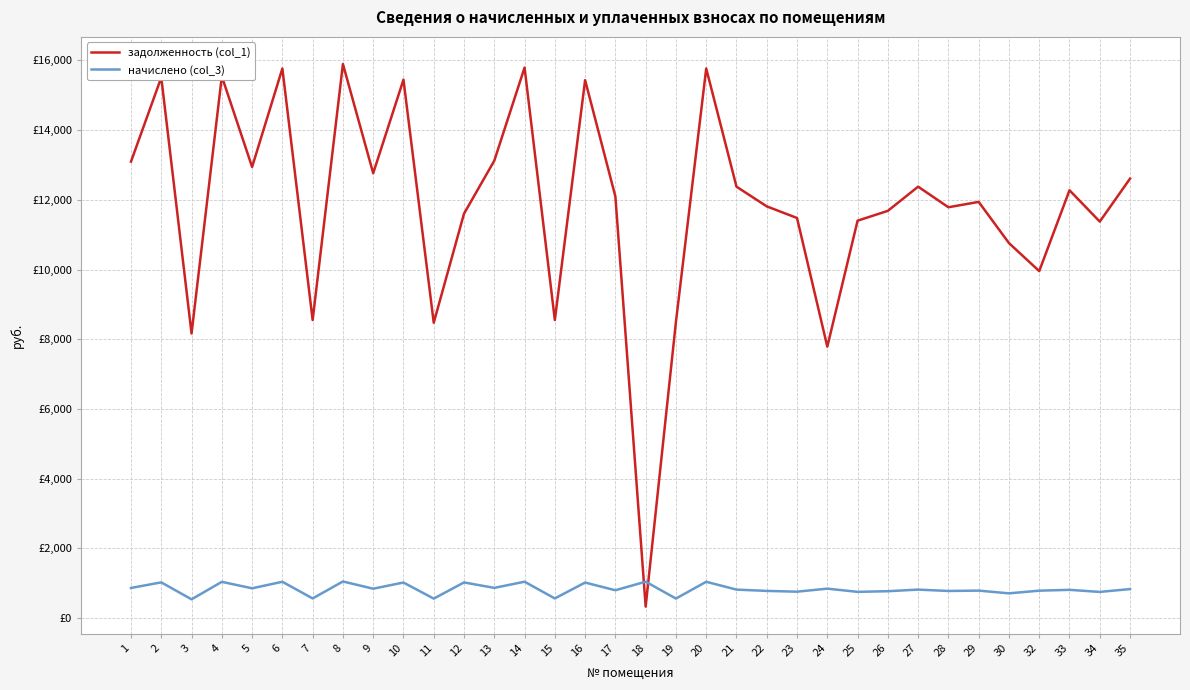

Rank the categories by начислено (col_3) value from highest to lowest.

8, 18, 14, 6, 20, 4, 2, 12, 10, 16, 13, 1, 5, 24, 9, 35, 21, 27, 33, 17, 29, 32, 22, 28, 26, 23, 25, 34, 30, 7, 15, 19, 11, 3